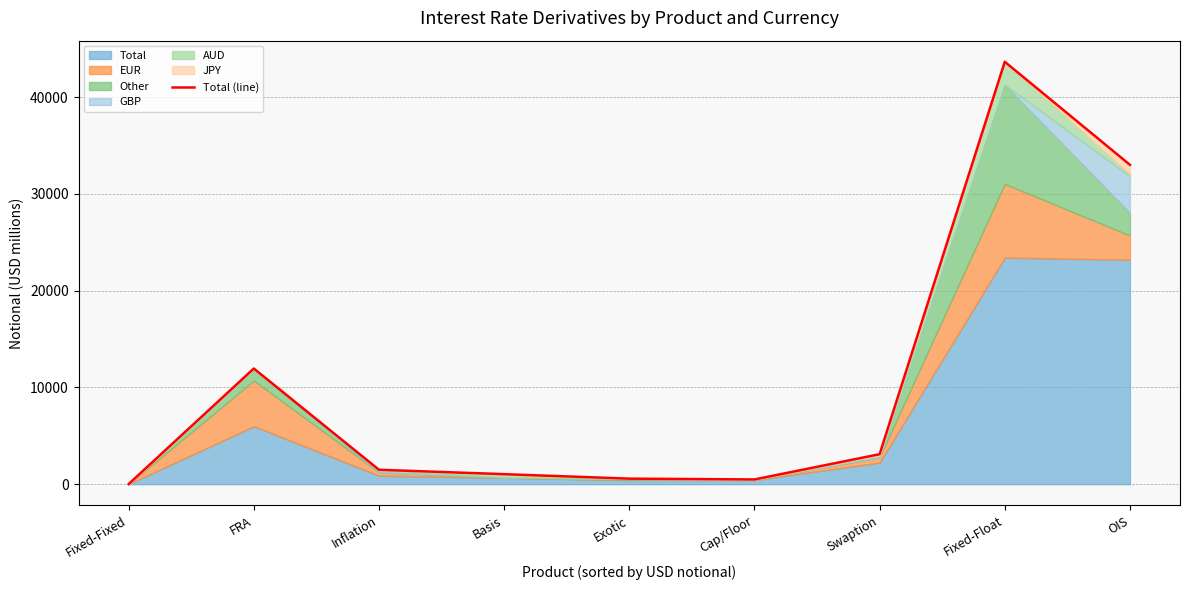

What is the sum of the values at Fixed-Float and OIS?

76644